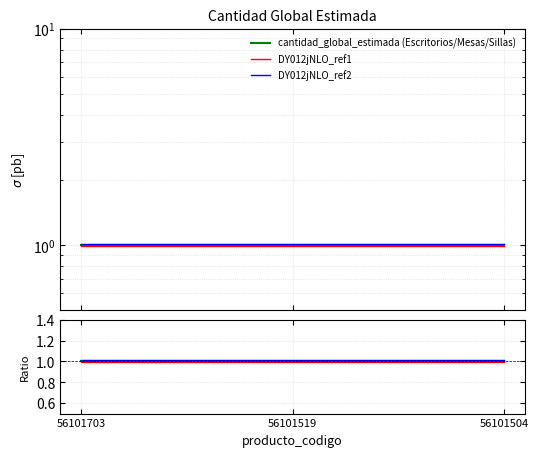

How many lines are shown in the chart?

6